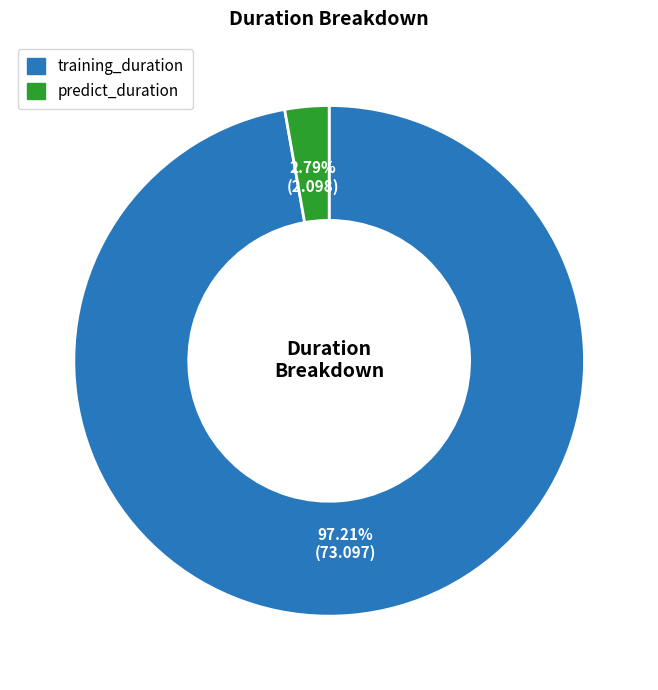

Rank the categories by value from highest to lowest.

training_duration, predict_duration